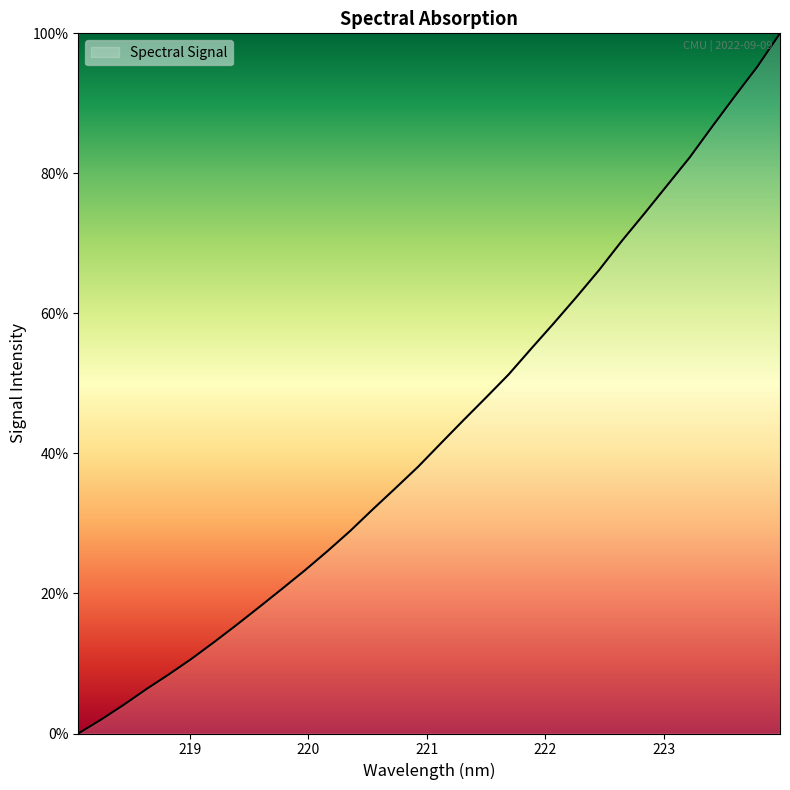

True or false: there are more than 1 points higher than both neighbors.

False